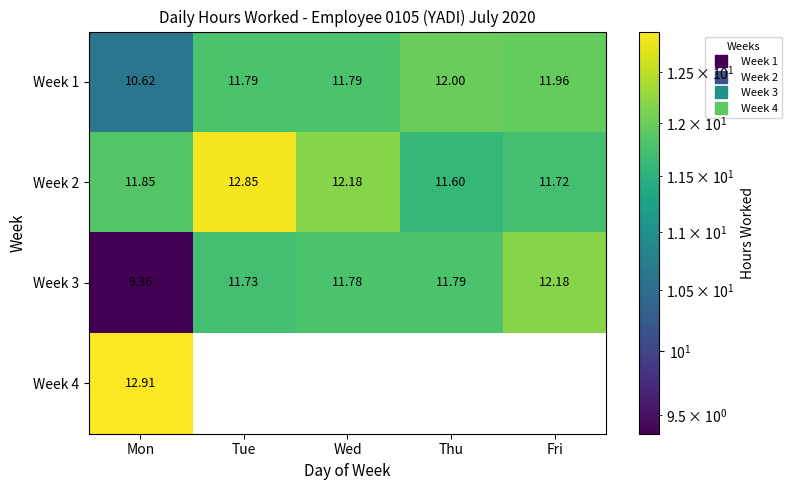

At which category is the sum across all series the highest?

Mon